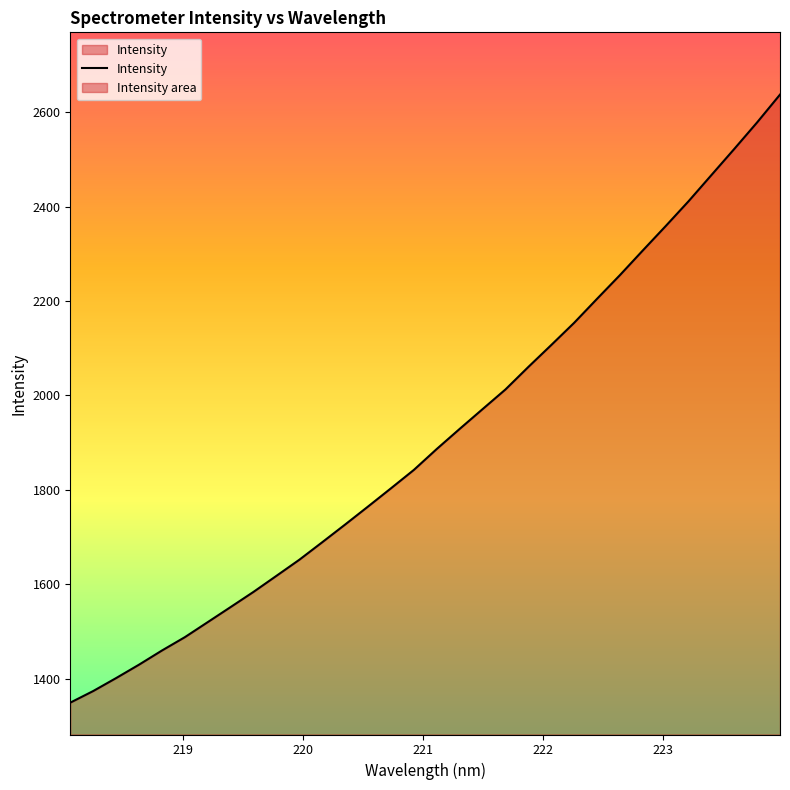

What is the maximum value shown in the chart?

2637.1